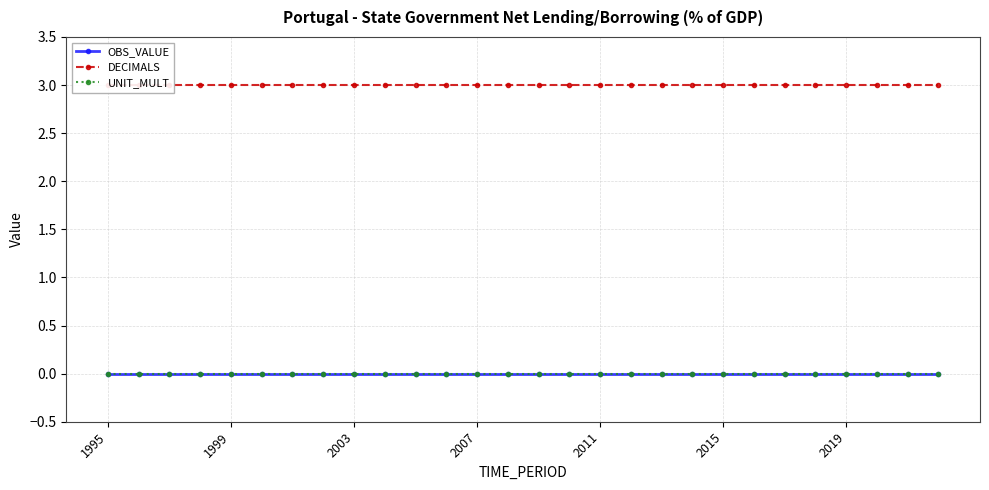

Count the number of categories in the chart.

28